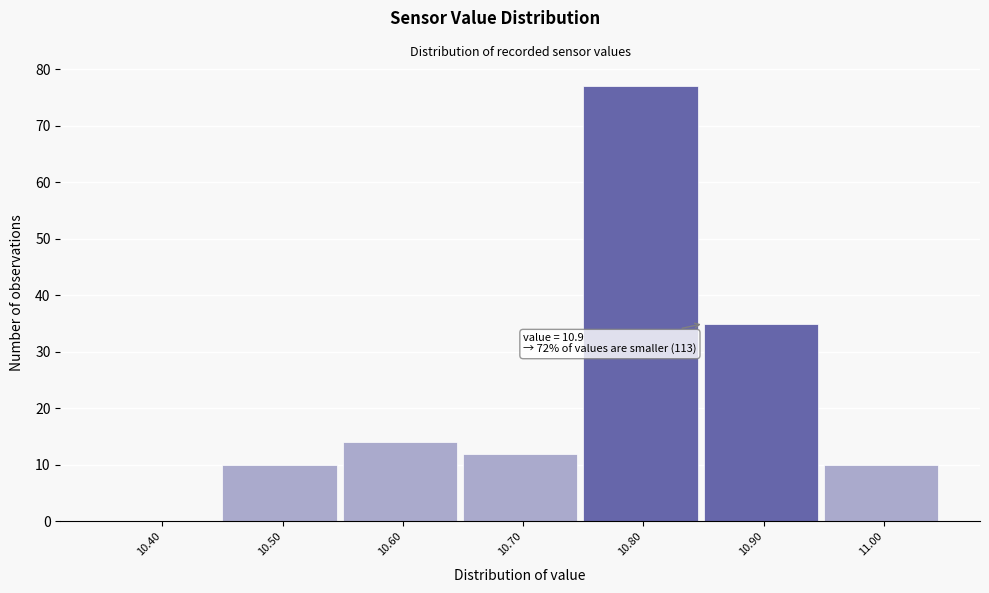

Reading left to right, transcribe all the data shown in this chart.

10.40=0	10.50=10	10.60=14	10.70=12	10.80=77	10.90=35	11.00=10